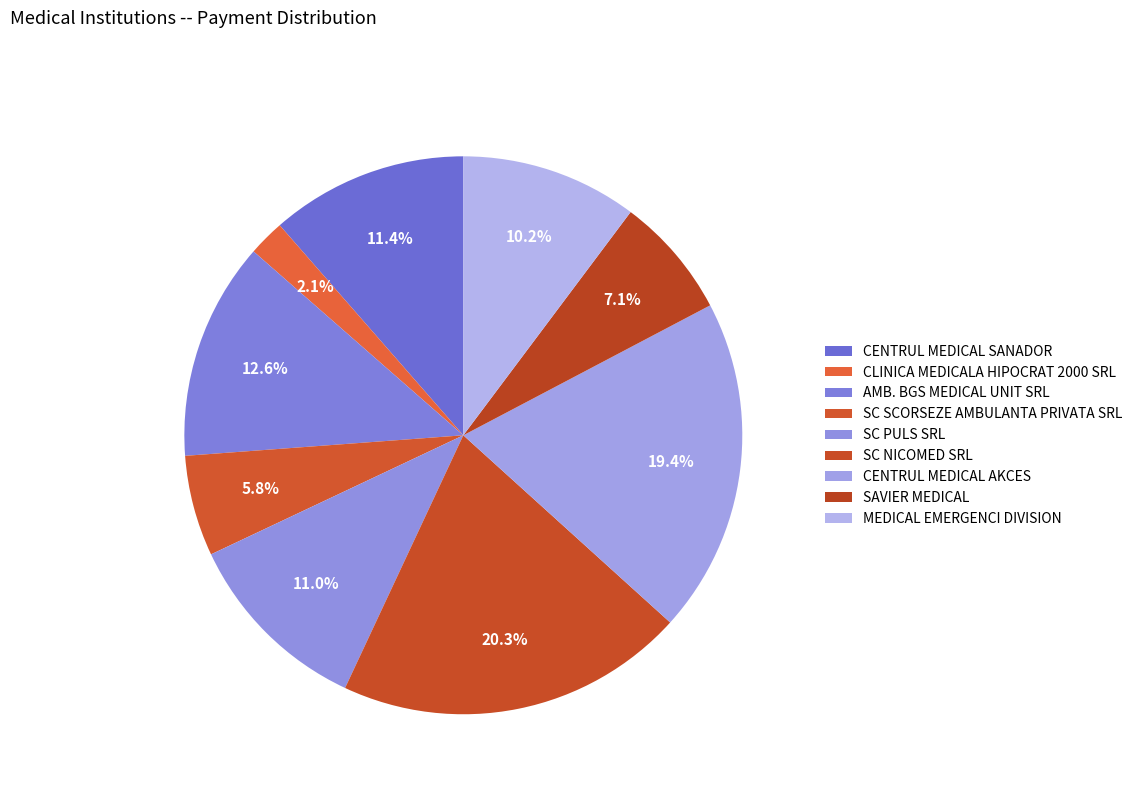

Which slice is the largest?

SC NICOMED SRL